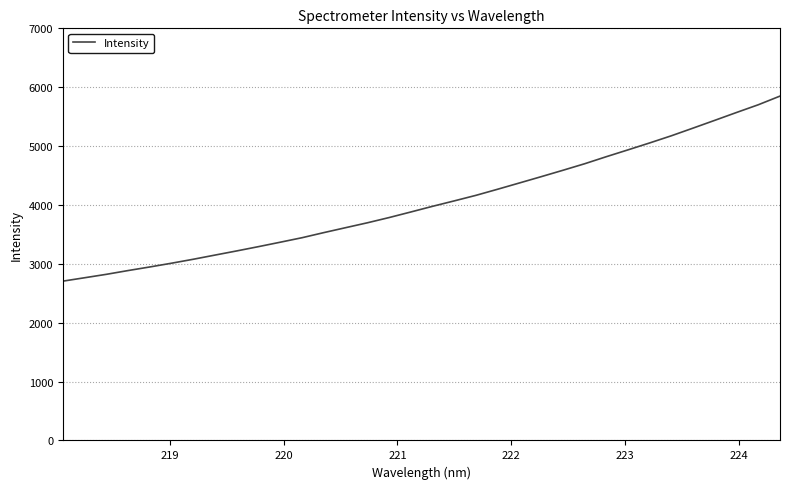

What is the difference between the maximum and minimum values?

3143.2